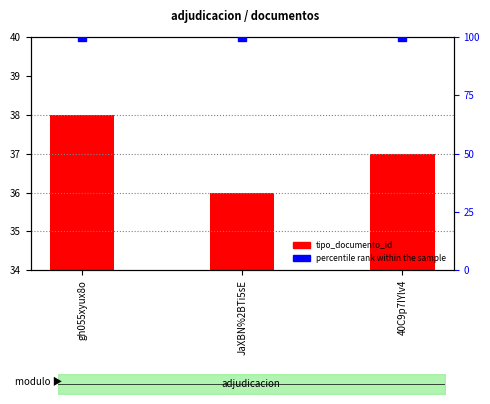

What is the total value across all series at gh055xyux8o?

138